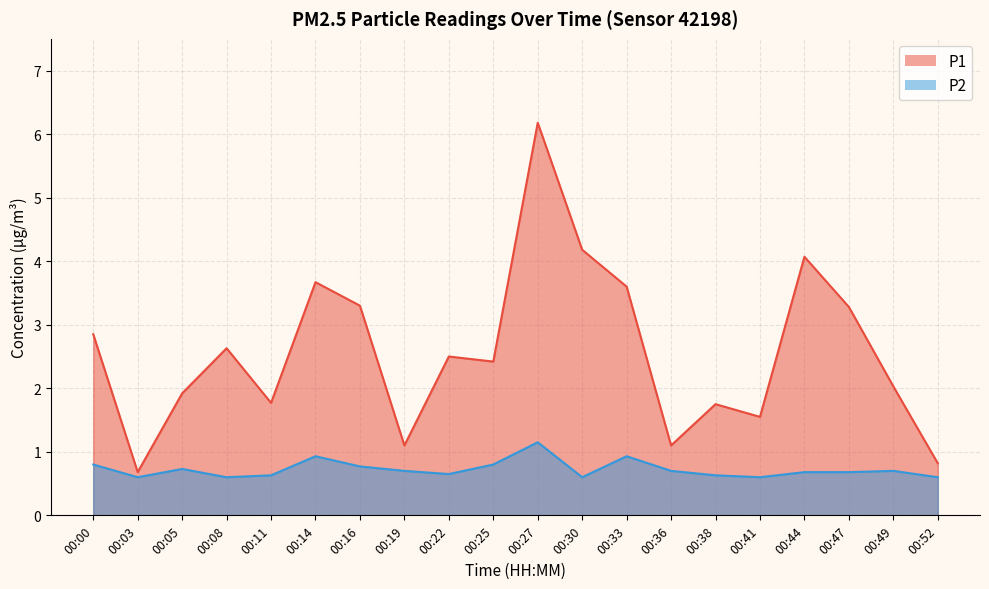

Is the value of P2 at 00:22 greater than the value of P1 at 00:47?

No